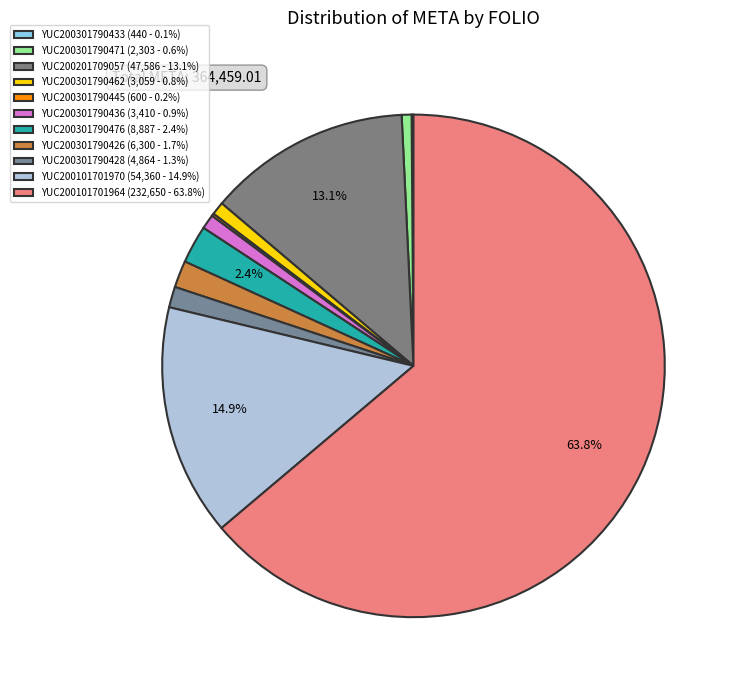

Is the sum of YUC200101701964 and YUC200301790471 greater than half?

Yes